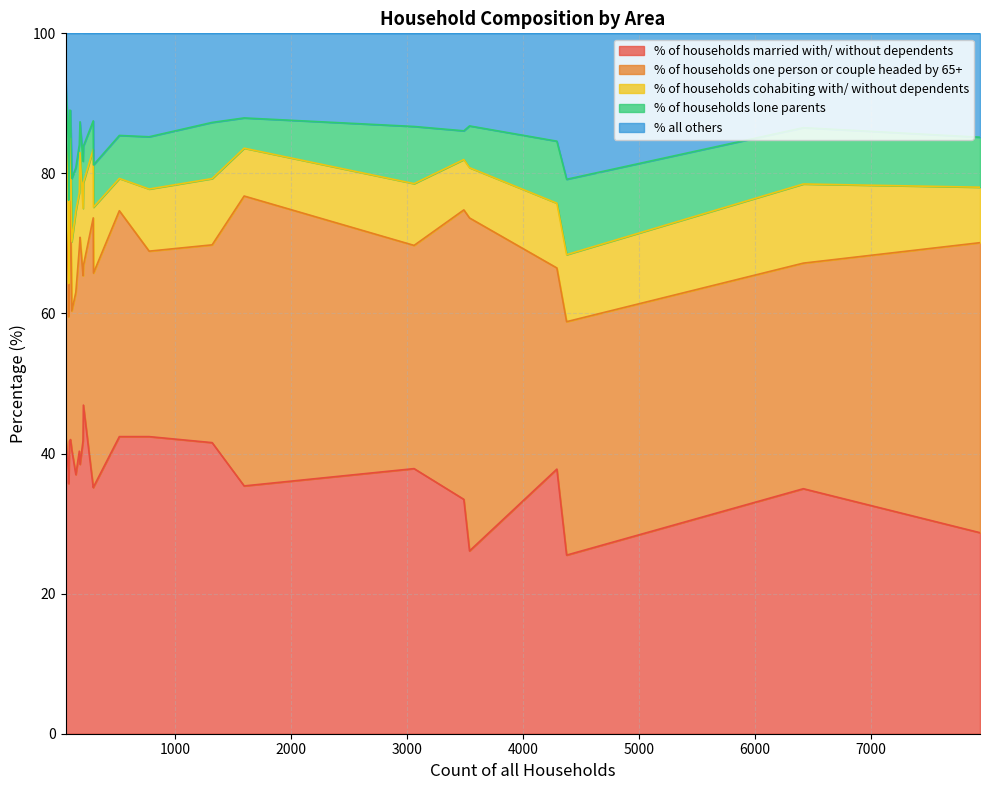

How many lines are shown in the chart?

5